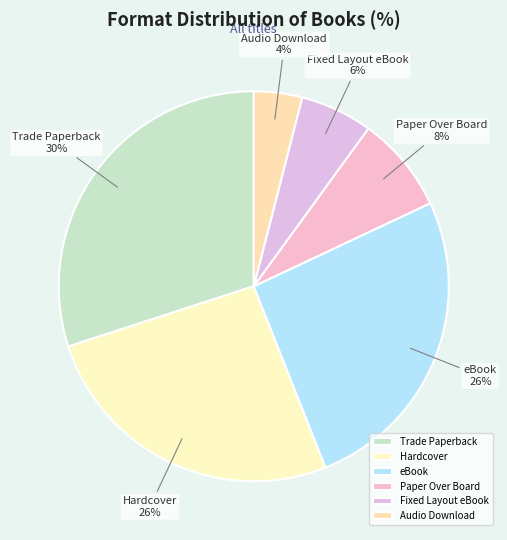

Is Trade Paperback the majority of the pie?

No